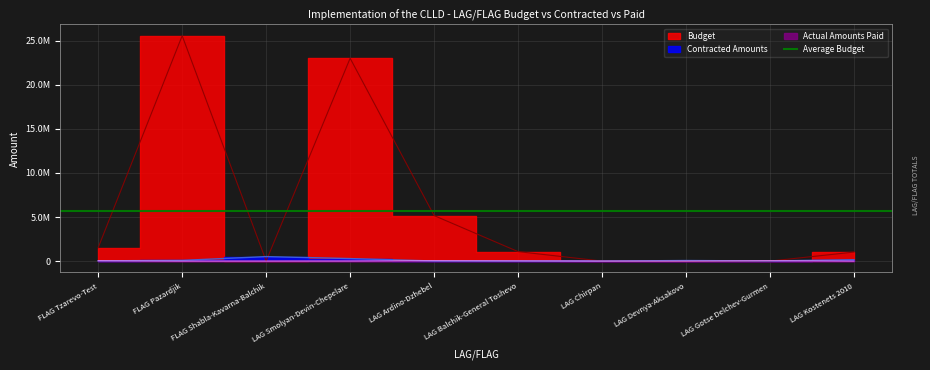

Where is Budget nearest to the value 12782297?

LAG Ardino-Dzhebel